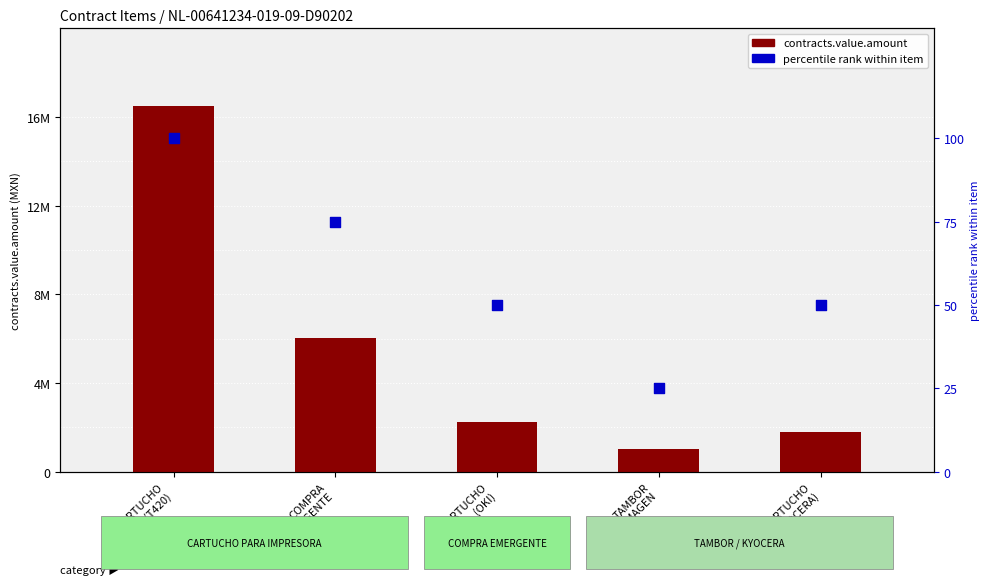

Is the value of contracts.value.amount at CARTUCHO
(KYOCERA) greater than the value of percentile rank within item at CARTUCHO
(KYOCERA)?

Yes